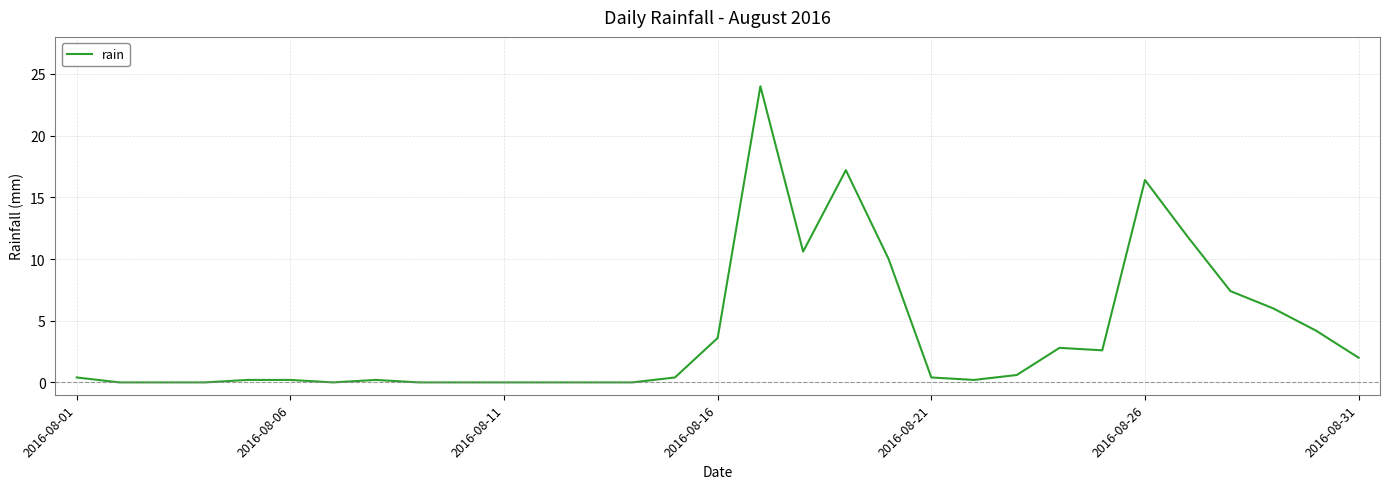

What is the maximum value shown in the chart?

24.0